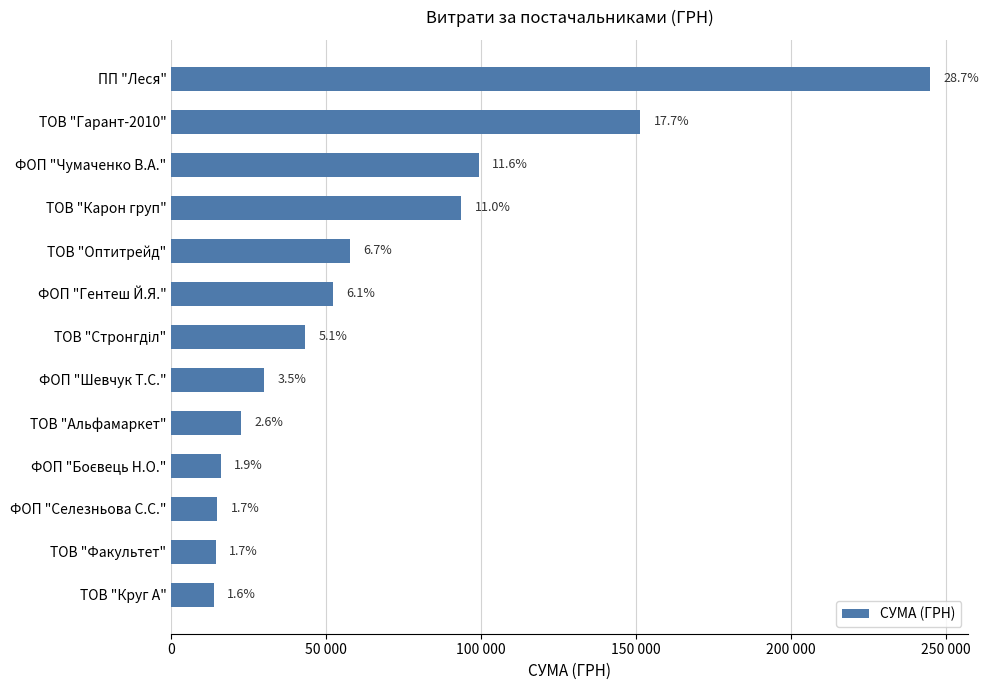

Does the chart contain any negative values?

No